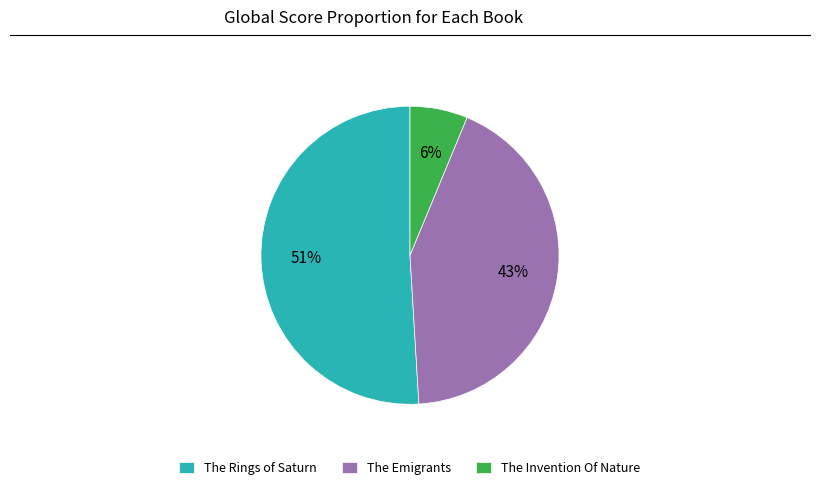

Combined, do The Invention Of Nature and The Rings of Saturn account for over 50%?

Yes